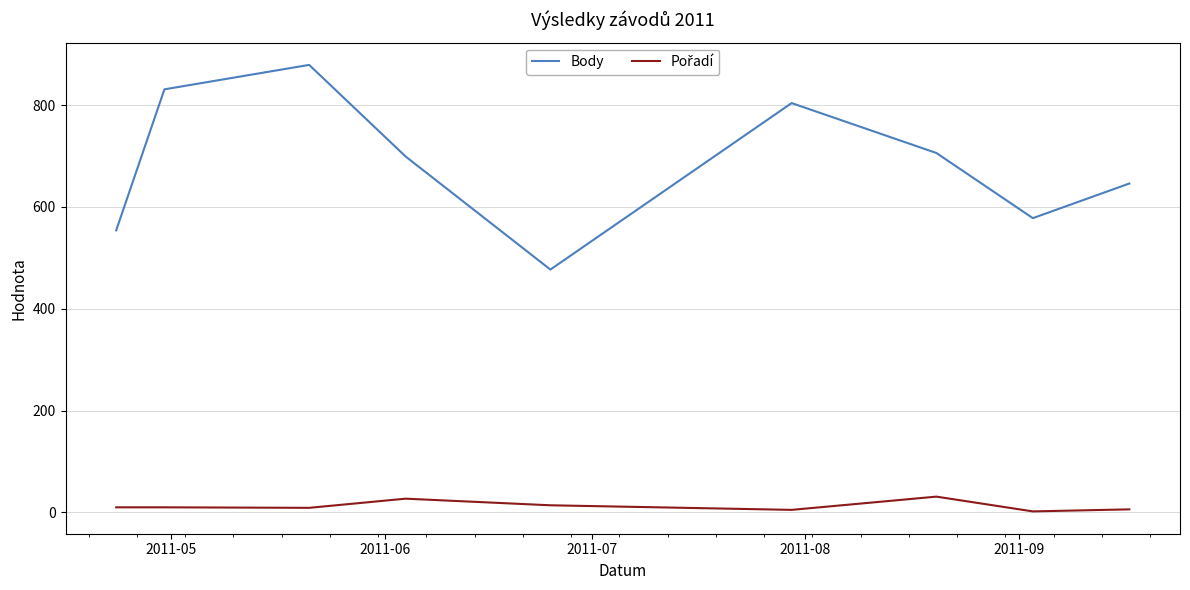

What is the lowest value of the Body series?

477